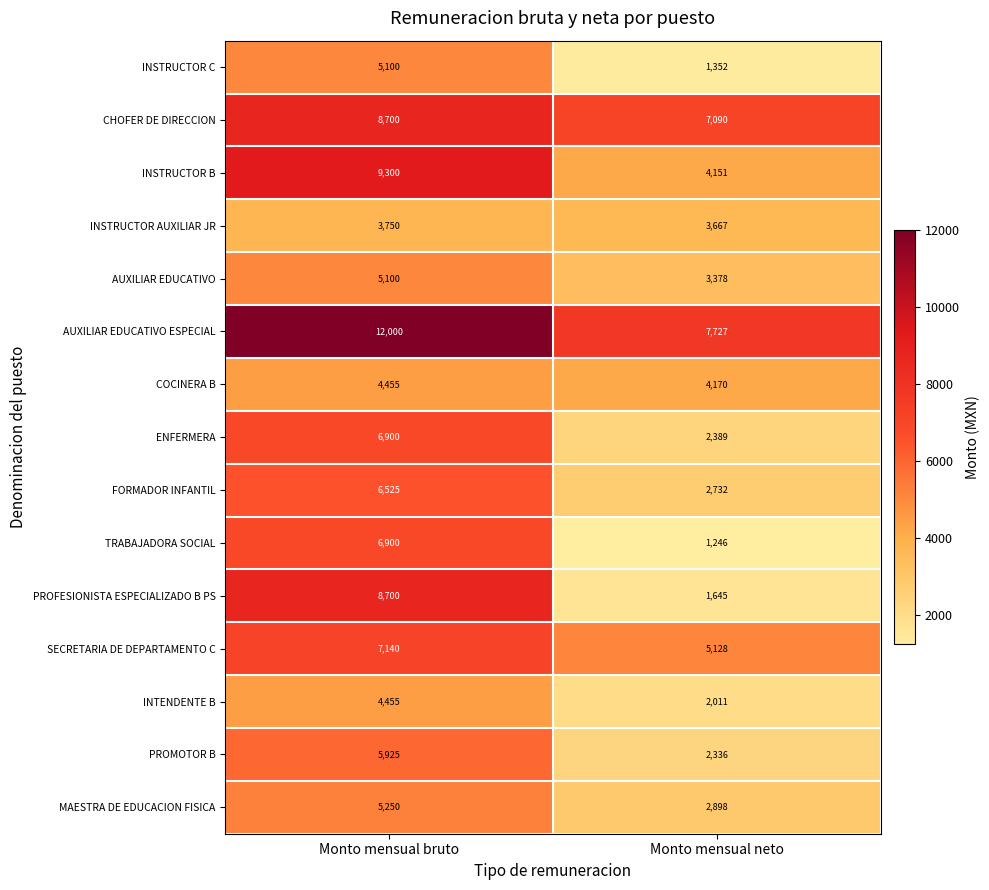

How many values in the INSTRUCTOR C series are below 5100?

1